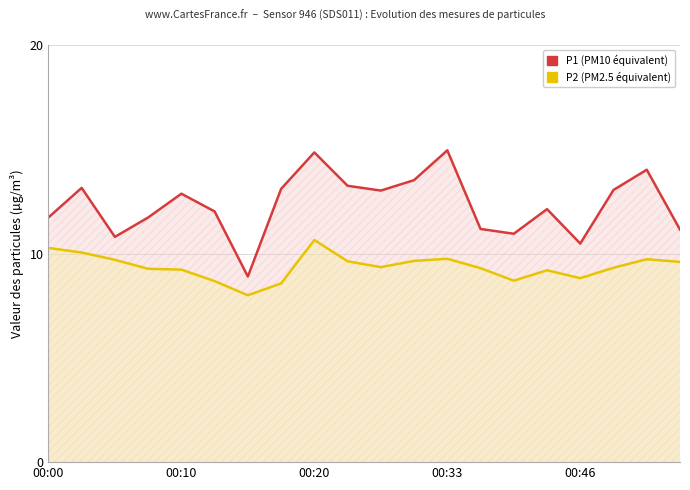

True or false: P1 and P2 cross at least once.

False